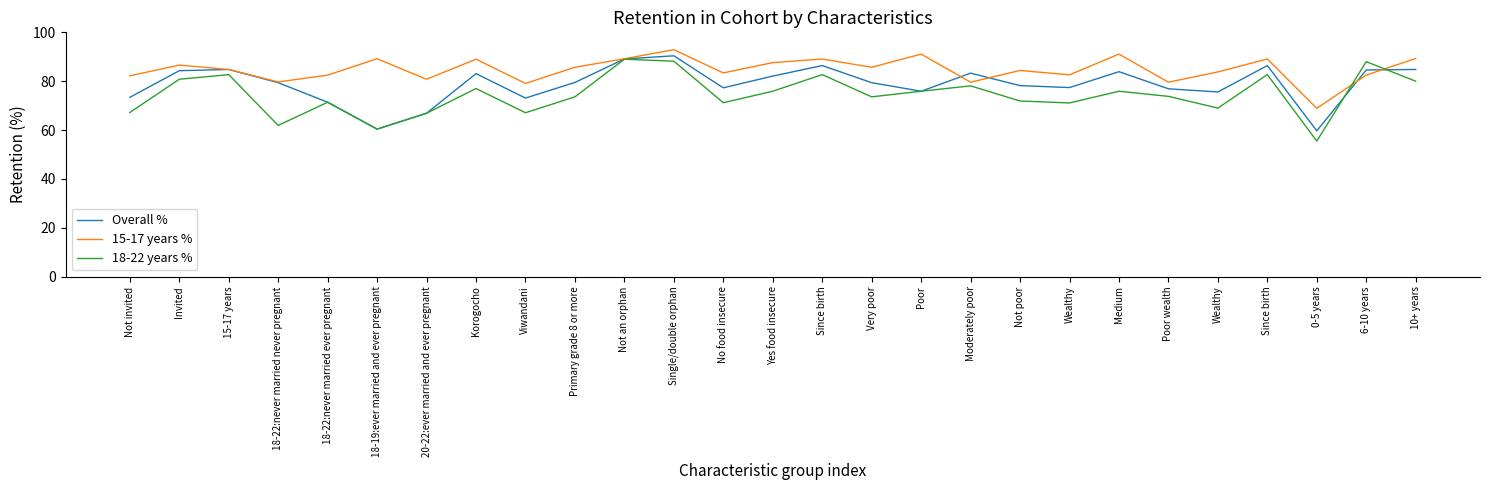

Does the chart display data point markers on the line(s)?

No